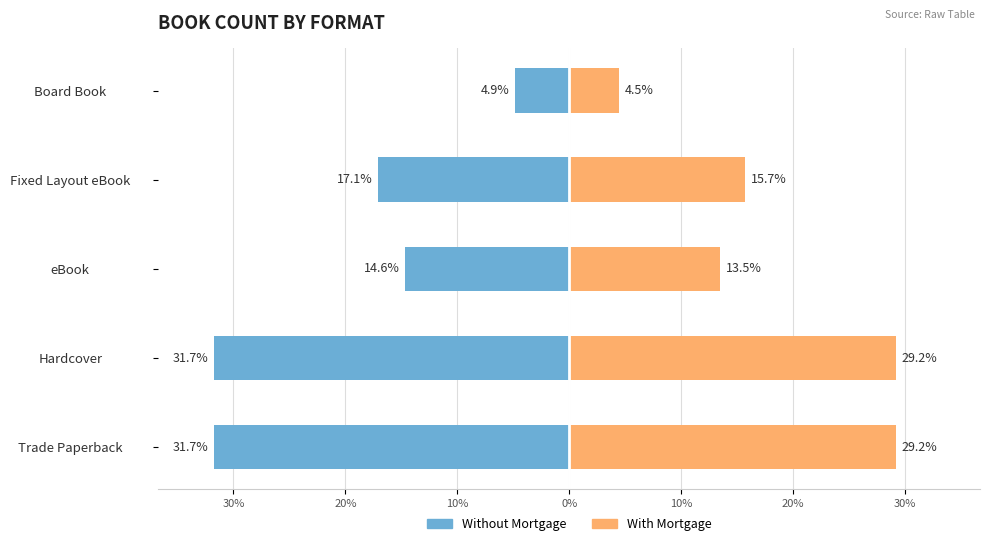

What is the difference between the second highest and second lowest values in the With Mortgage series?

15.7